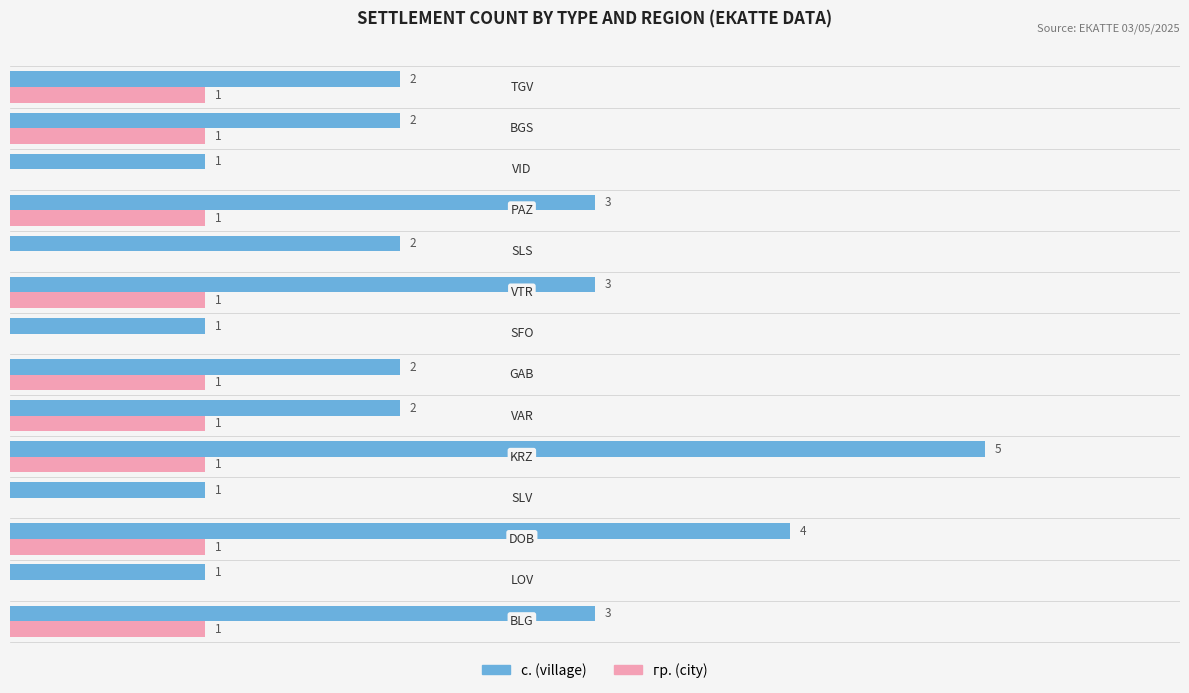

Between KRZ and SFO, which series saw the biggest shift?

с. (village)